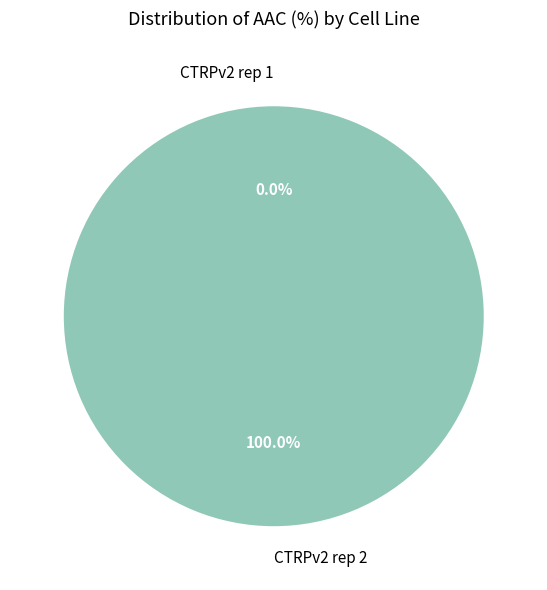

Which slice is the largest?

CTRPv2 rep 2